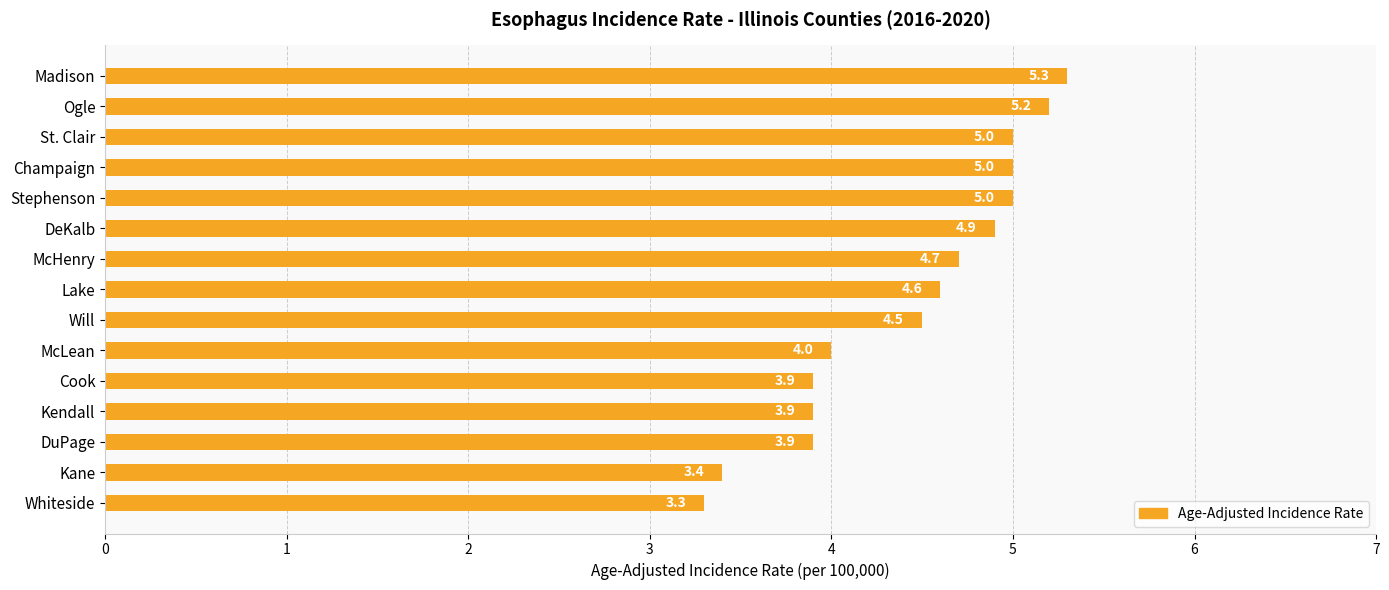

Are the bars grouped side by side (vs. stacked)?

No